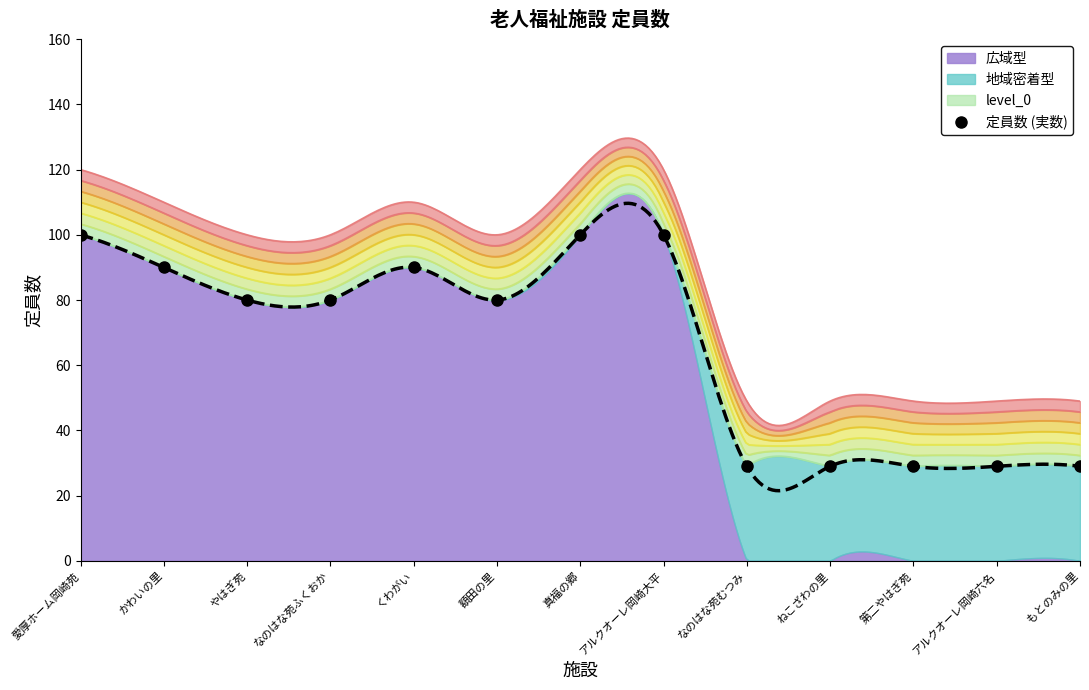

At which label does the data first exceed 80?

愛厚ホーム岡崎苑